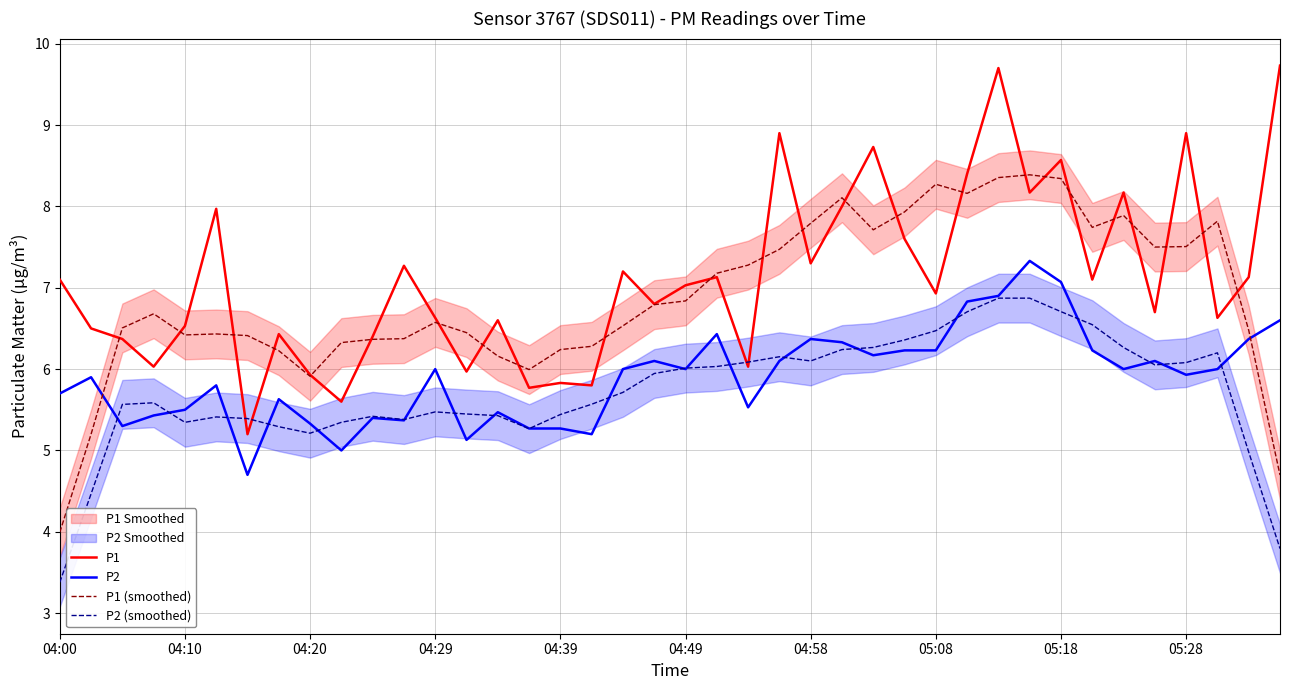

What is the smallest value displayed?

3.4